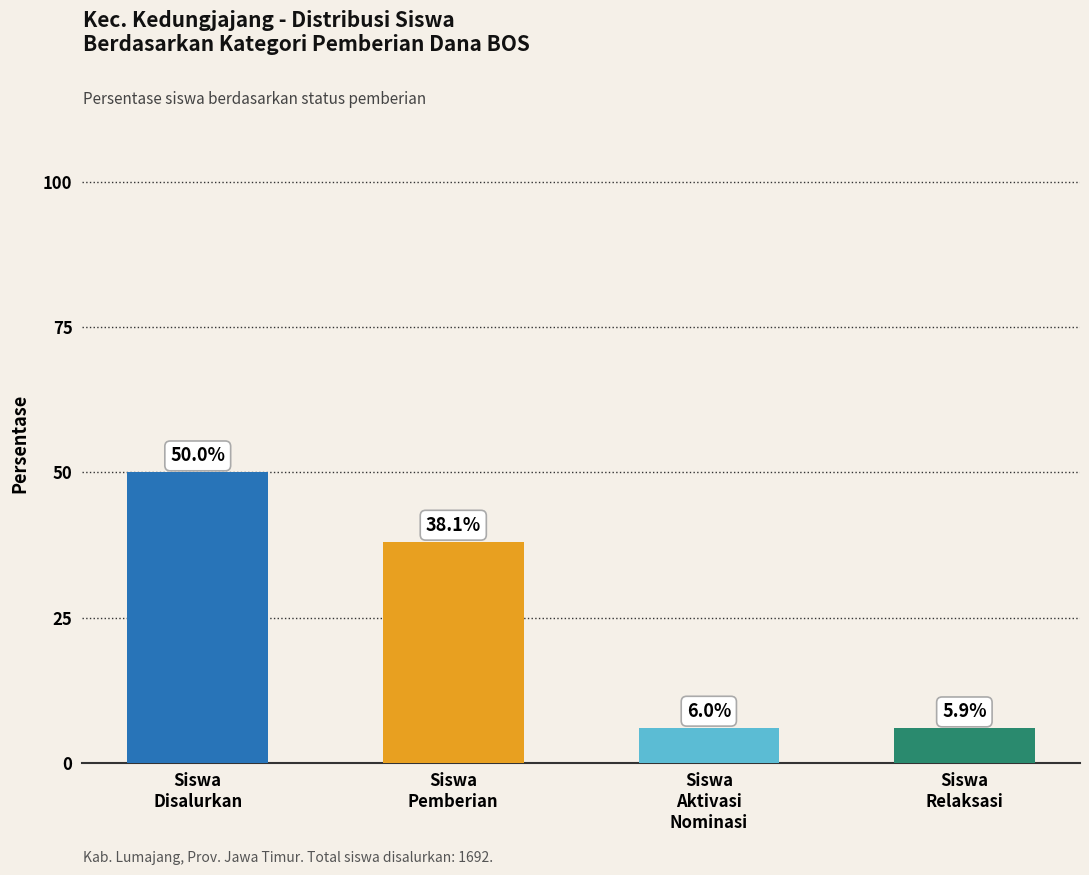

What is the value of the 3rd bar from the left?

6.0